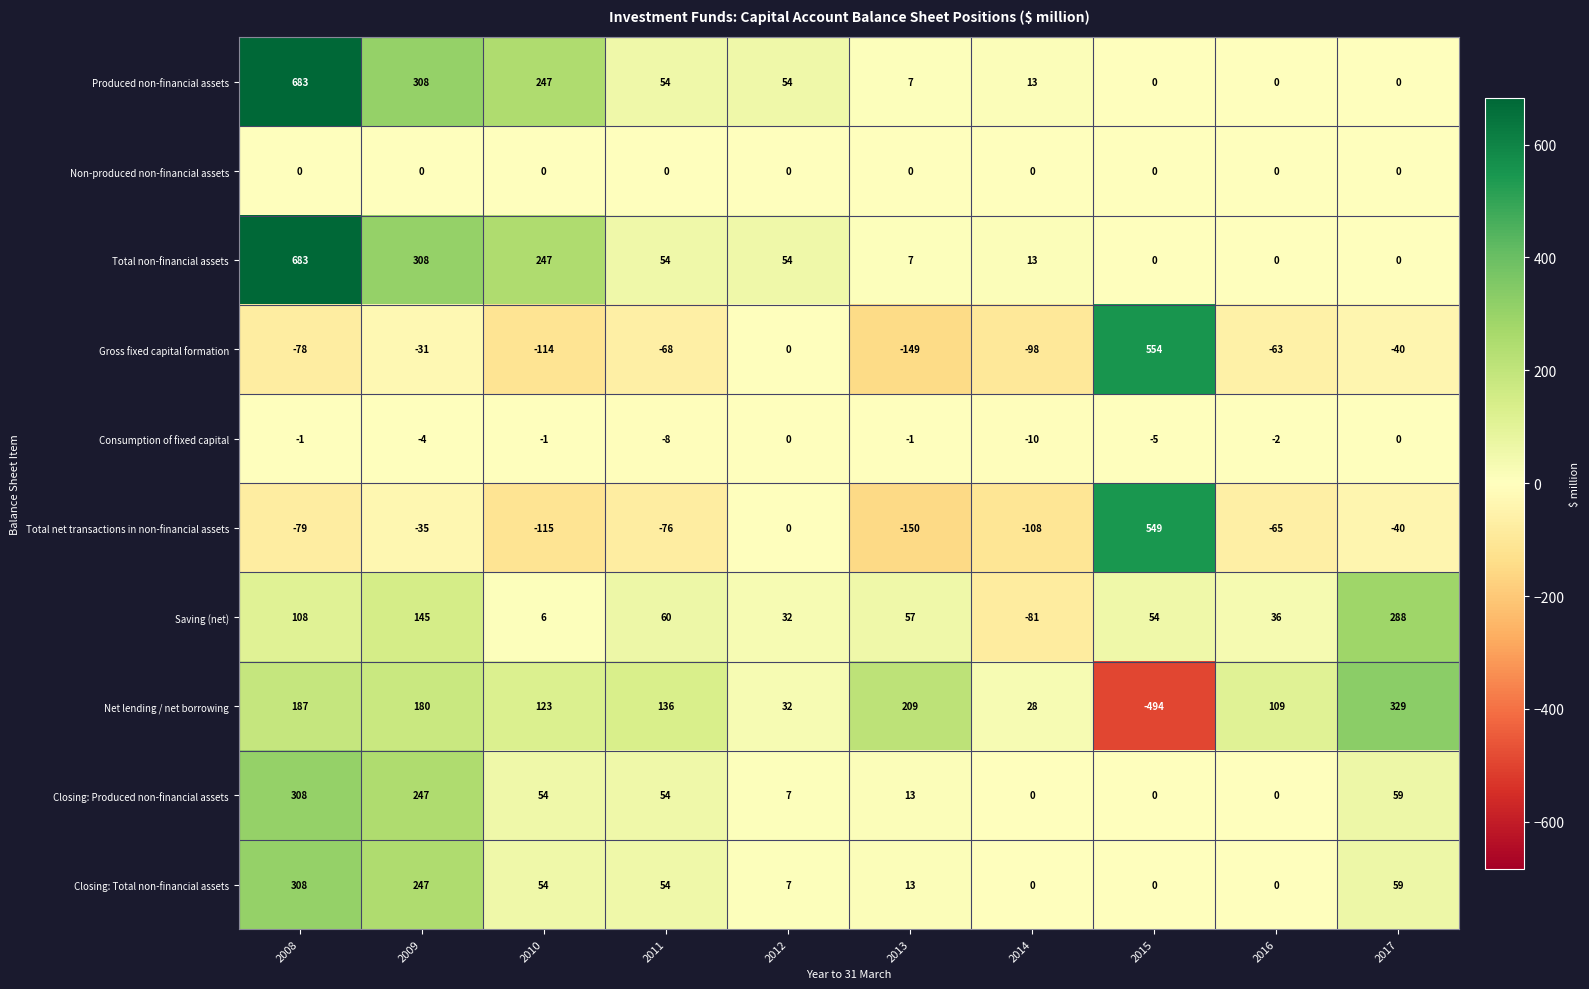

True or false: Closing: Produced non-financial assets has a value of 31 at 2011.

False